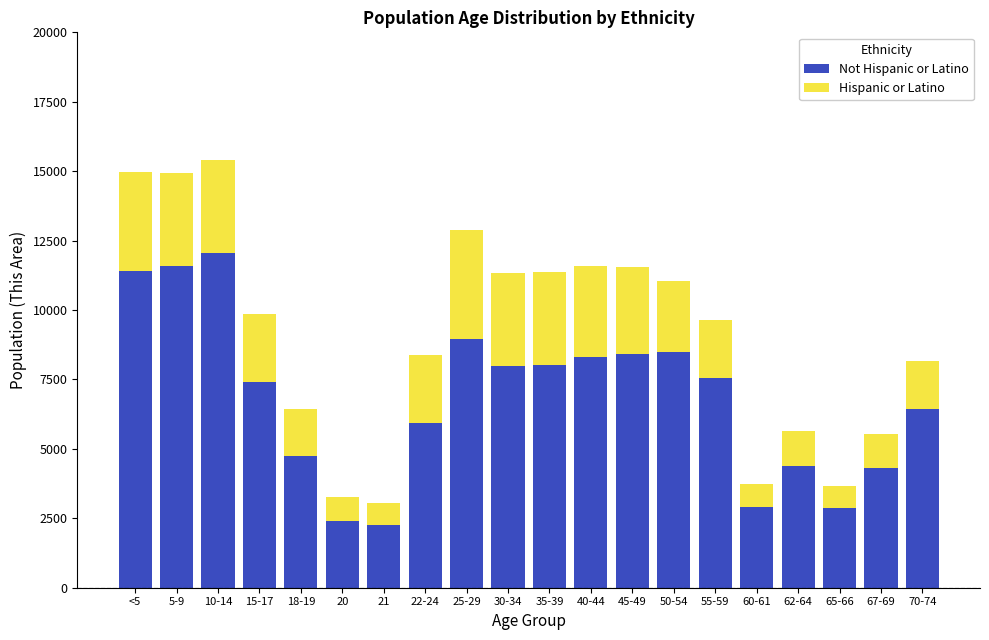

What is the total value across all series at 67-69?

5527